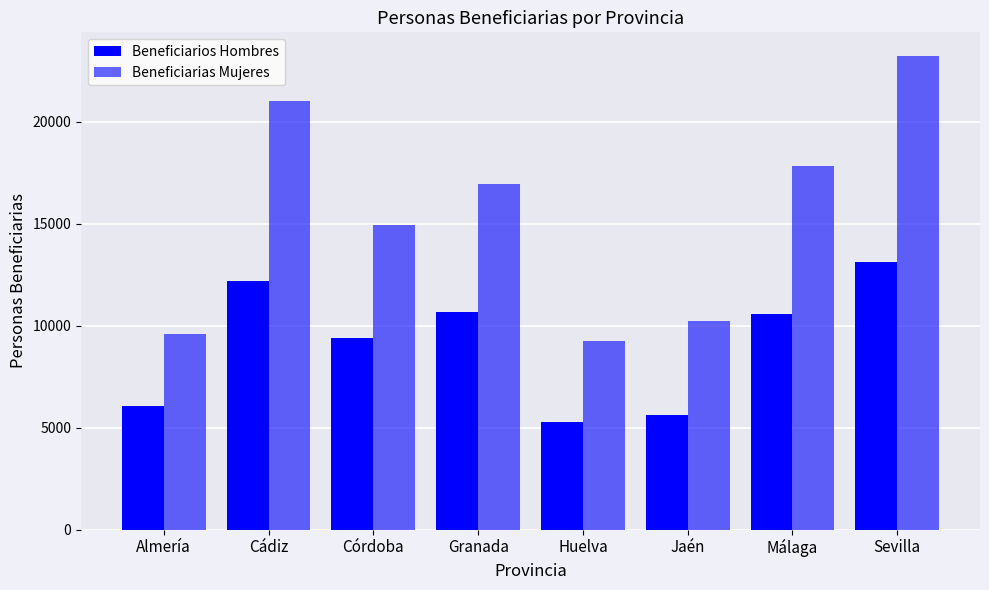

What is the label of the 6th bar from the left?

Jaén